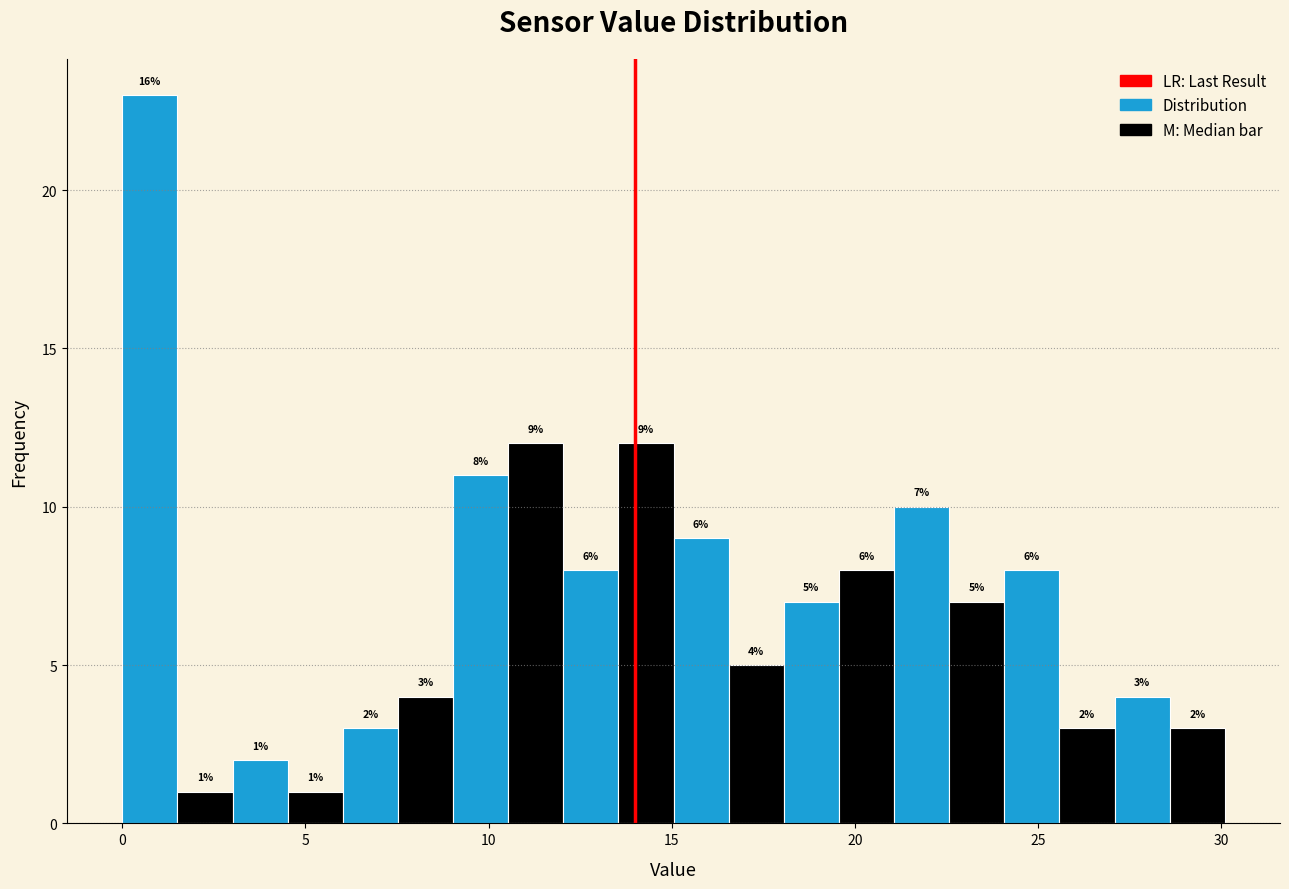

Read against the x-axis, roughly where is the centre of the tallest bar?

1.0